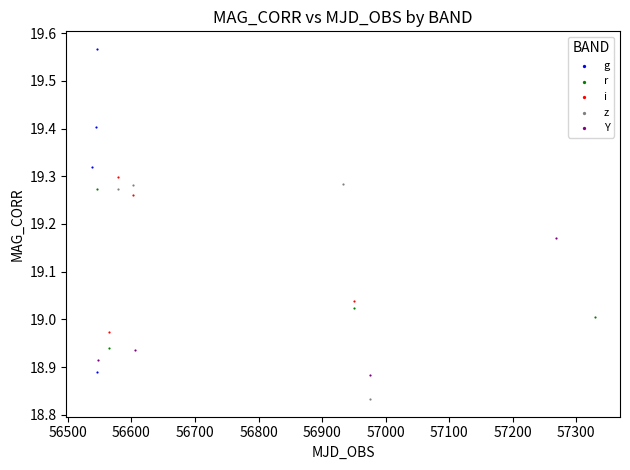

Which series contains the lowest Y value?

z